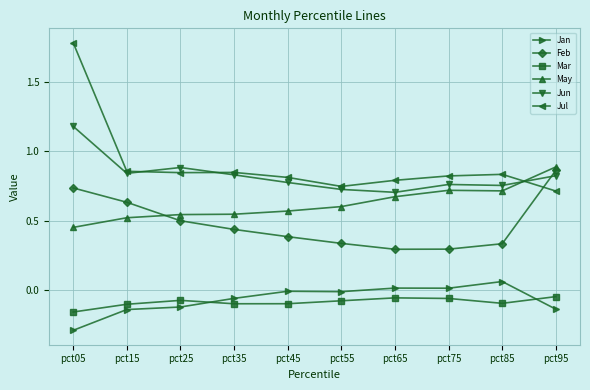

True or false: Jun and Jan intersect in this chart.

False